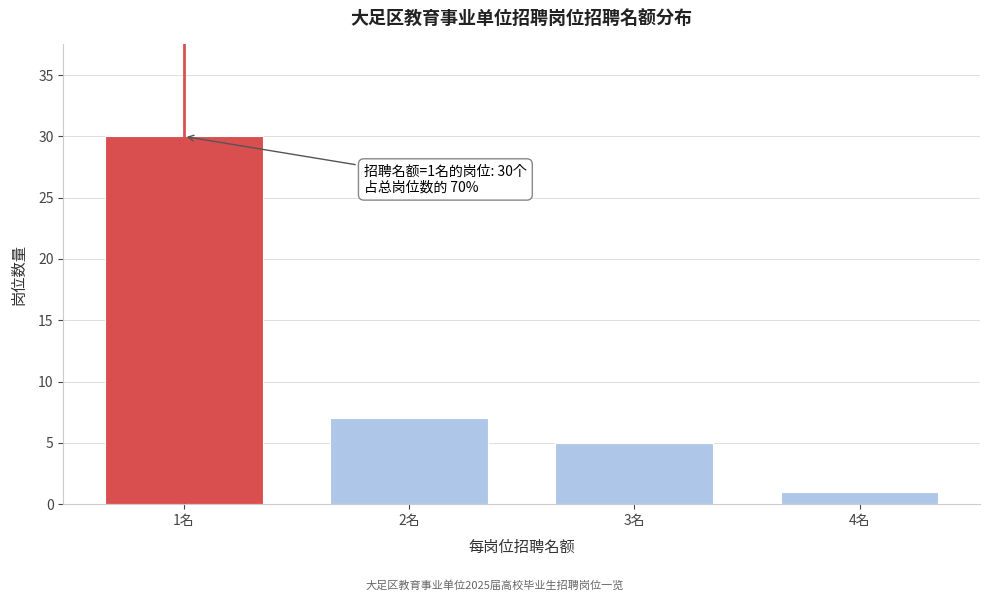

Reading left to right, list all the values displayed in this chart.

30	7	5	1